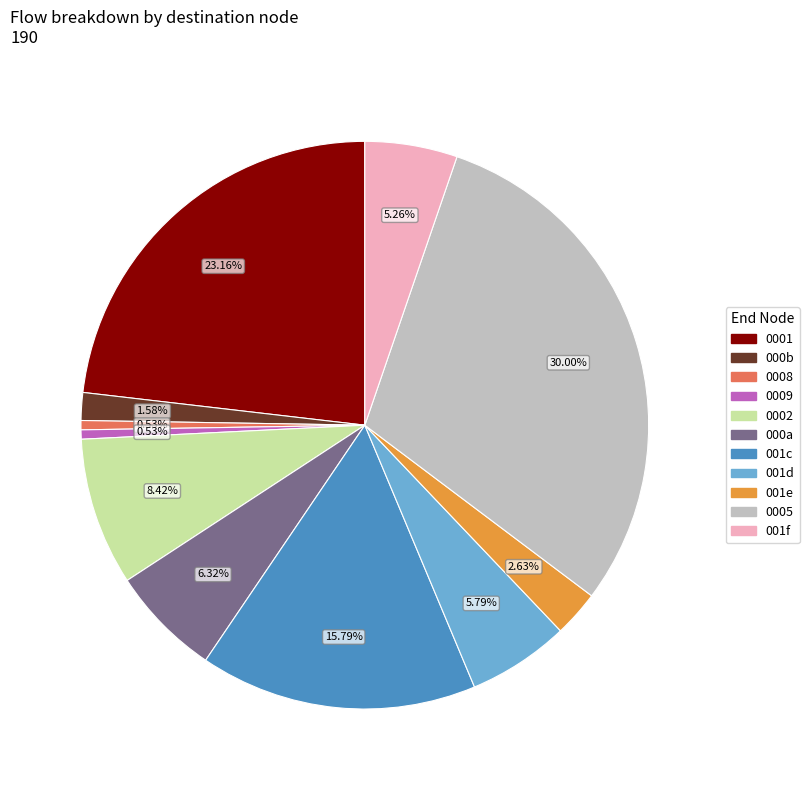

Does any single category account for the majority?

No